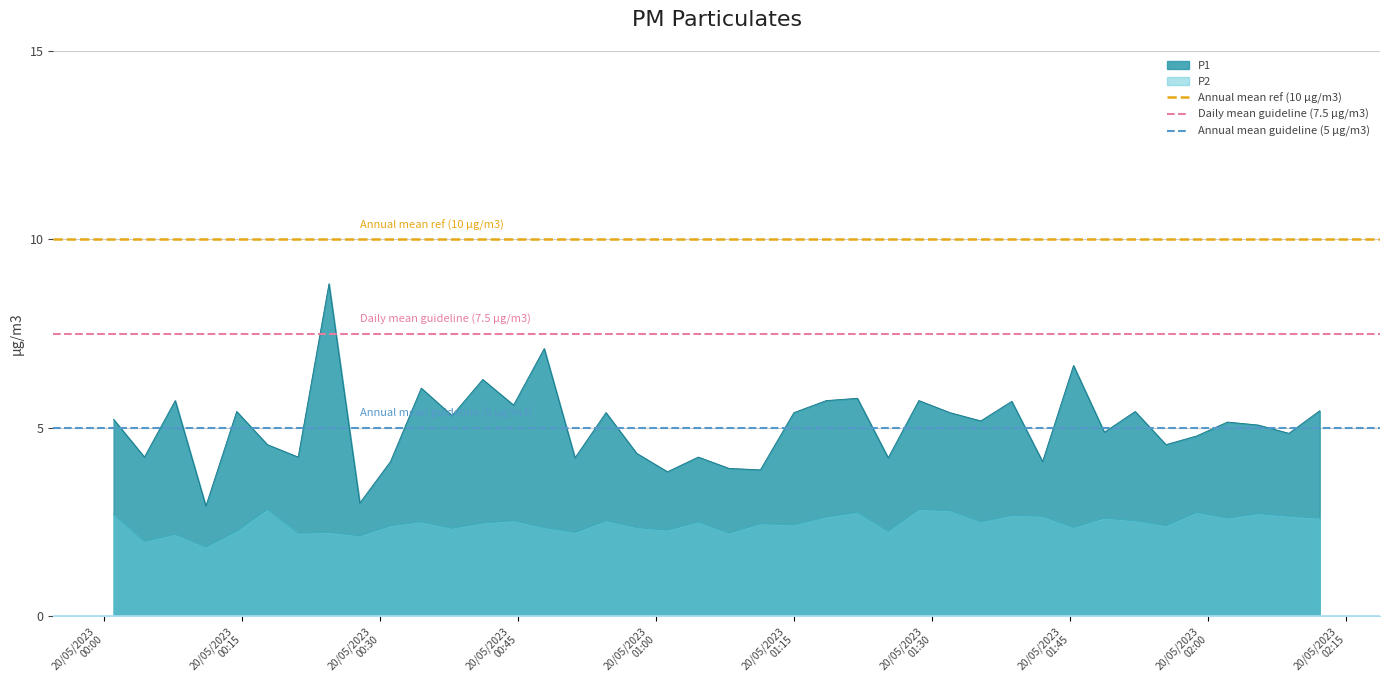

What is the average value of the Annual mean guideline (5 µg/m3) series?

5.0